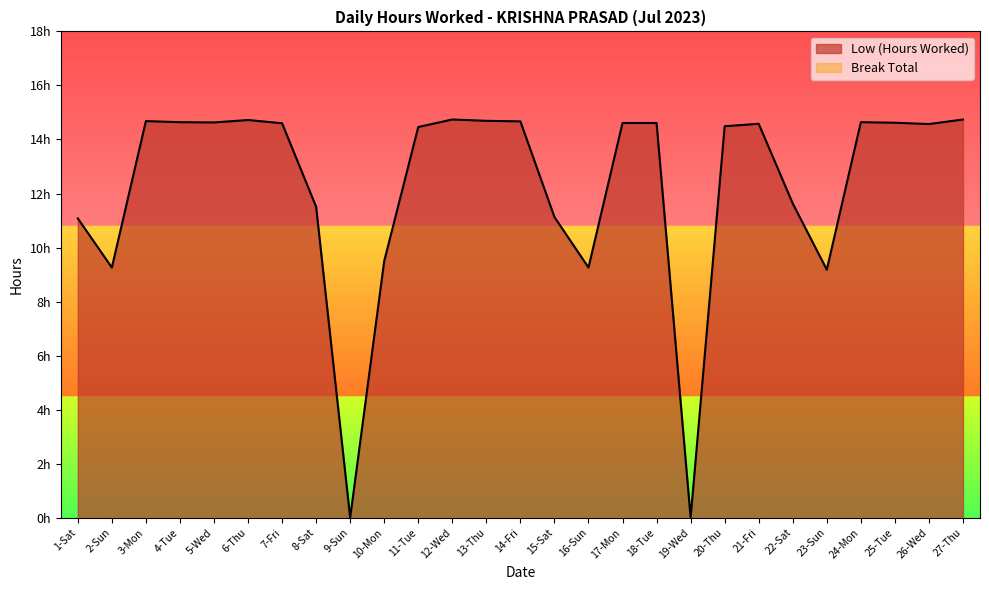

Is it true that the value at 19-Wed is -8.4?

False